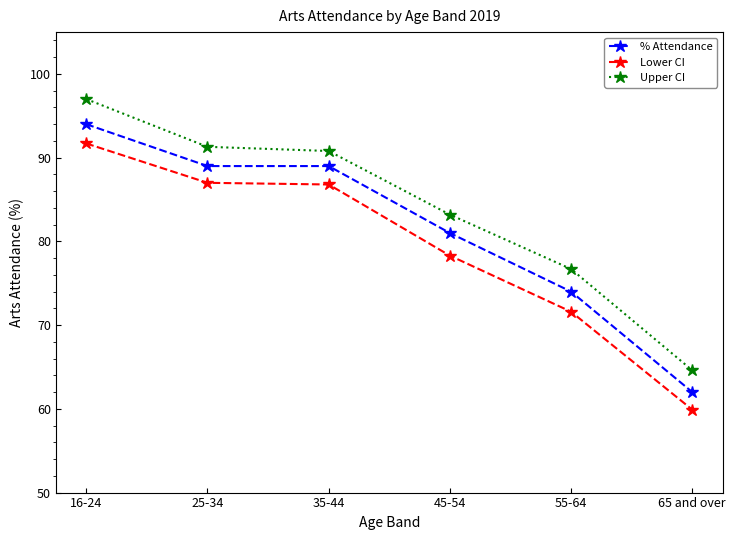

At which category is the sum across all series the highest?

16-24